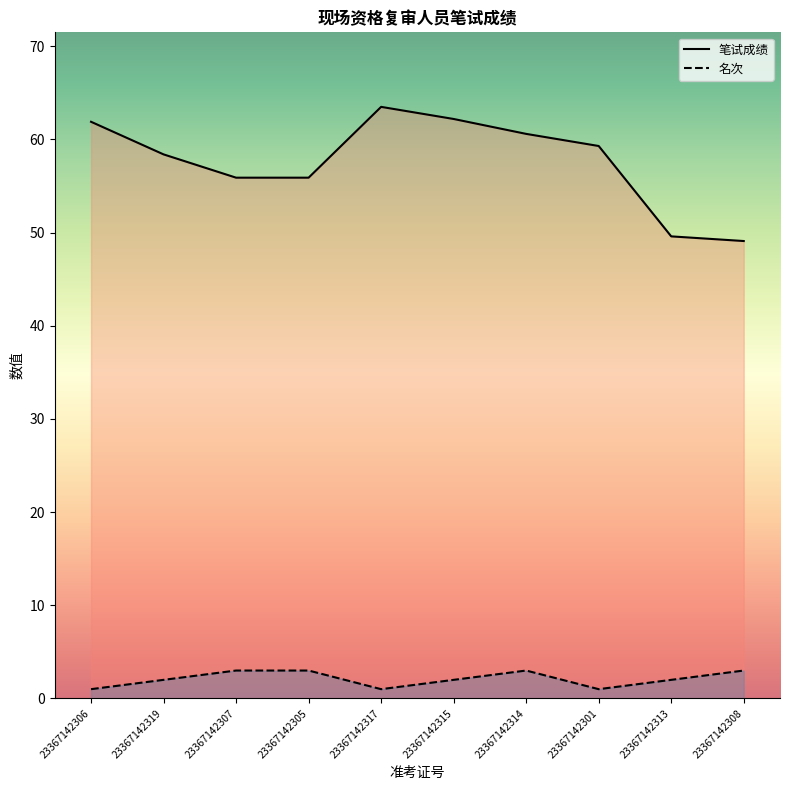

The value of 名次 at 23367142315 is 0.7. True or false?

False